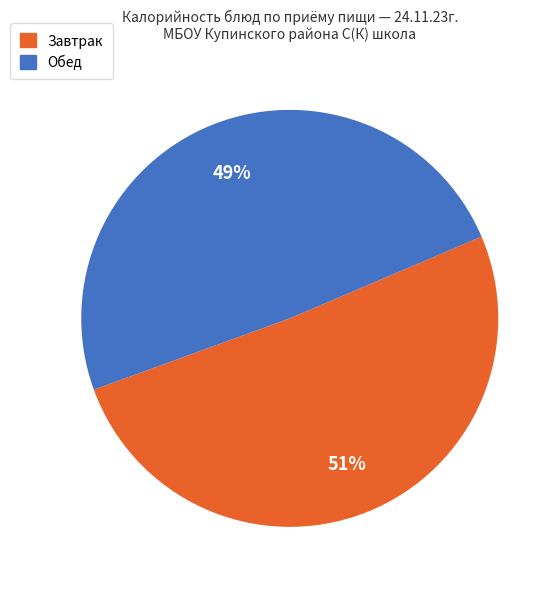

To the nearest percent, what is the difference between the largest and smallest slice percentages?

2%